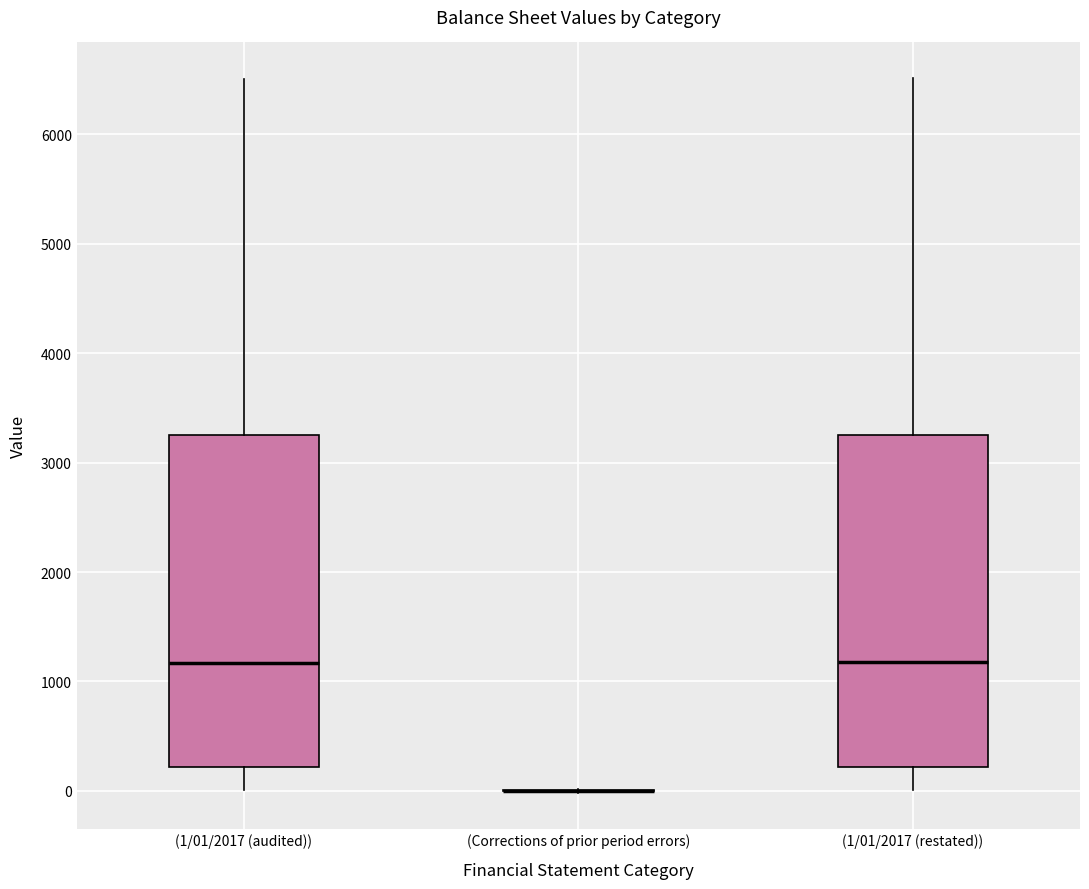

Where does the upper whisker of the box for (1/01/2017 (restated)) end on the y-axis? The values are not printed on the chart, so give them approximately, as read against the axis.

6500